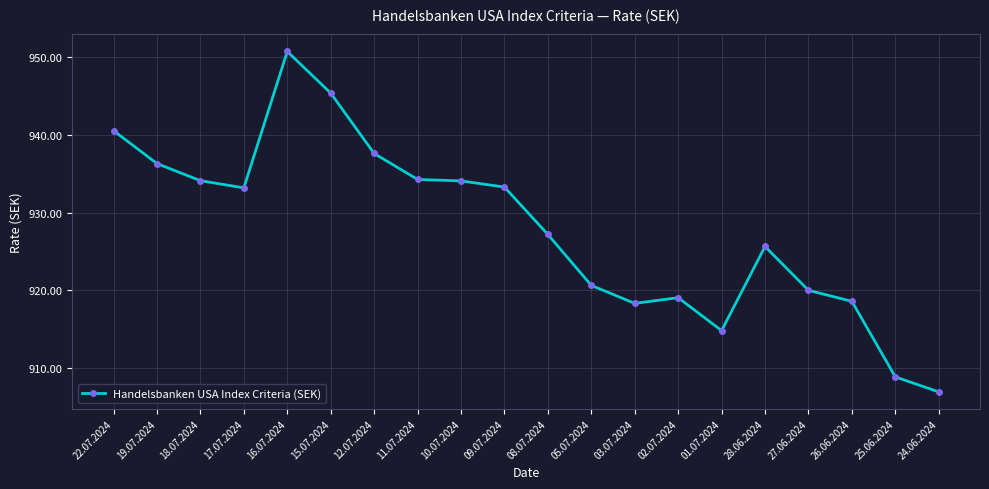

Between 12.07.2024 and 22.07.2024, which is larger?

22.07.2024